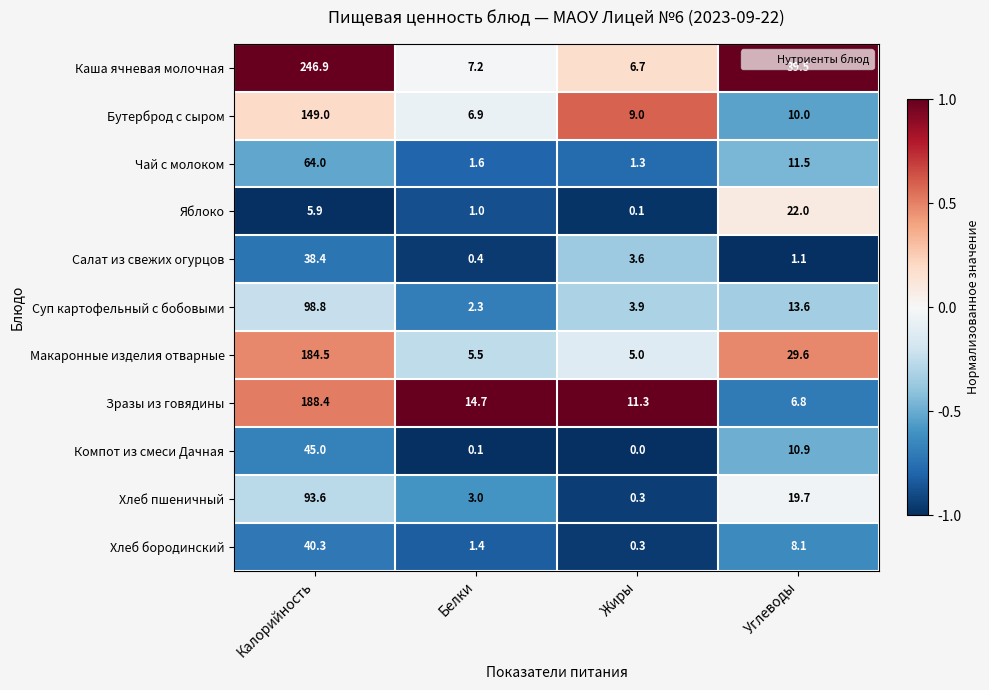

Is the value of Макаронные изделия отварные at Белки greater than the value of Компот из смеси Дачная at Углеводы?

No